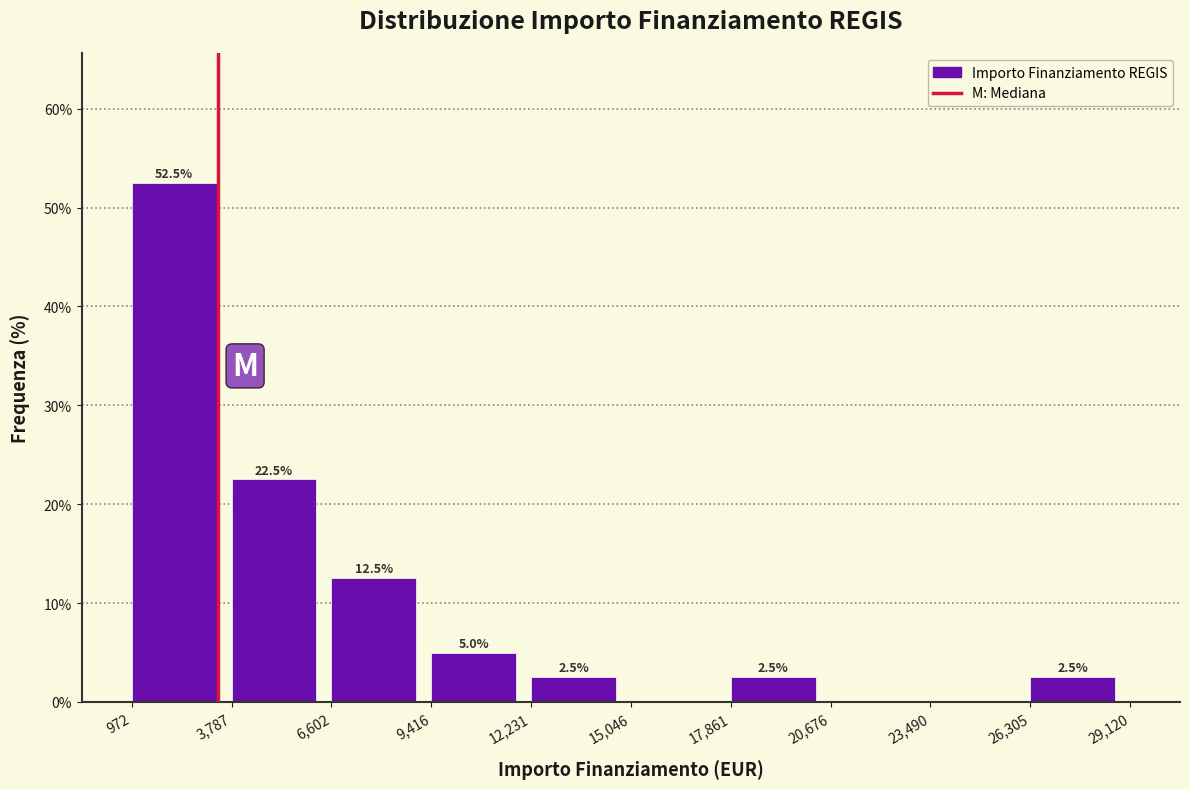

Over which range of the x-axis is the bar tallest?

972 to 3,787